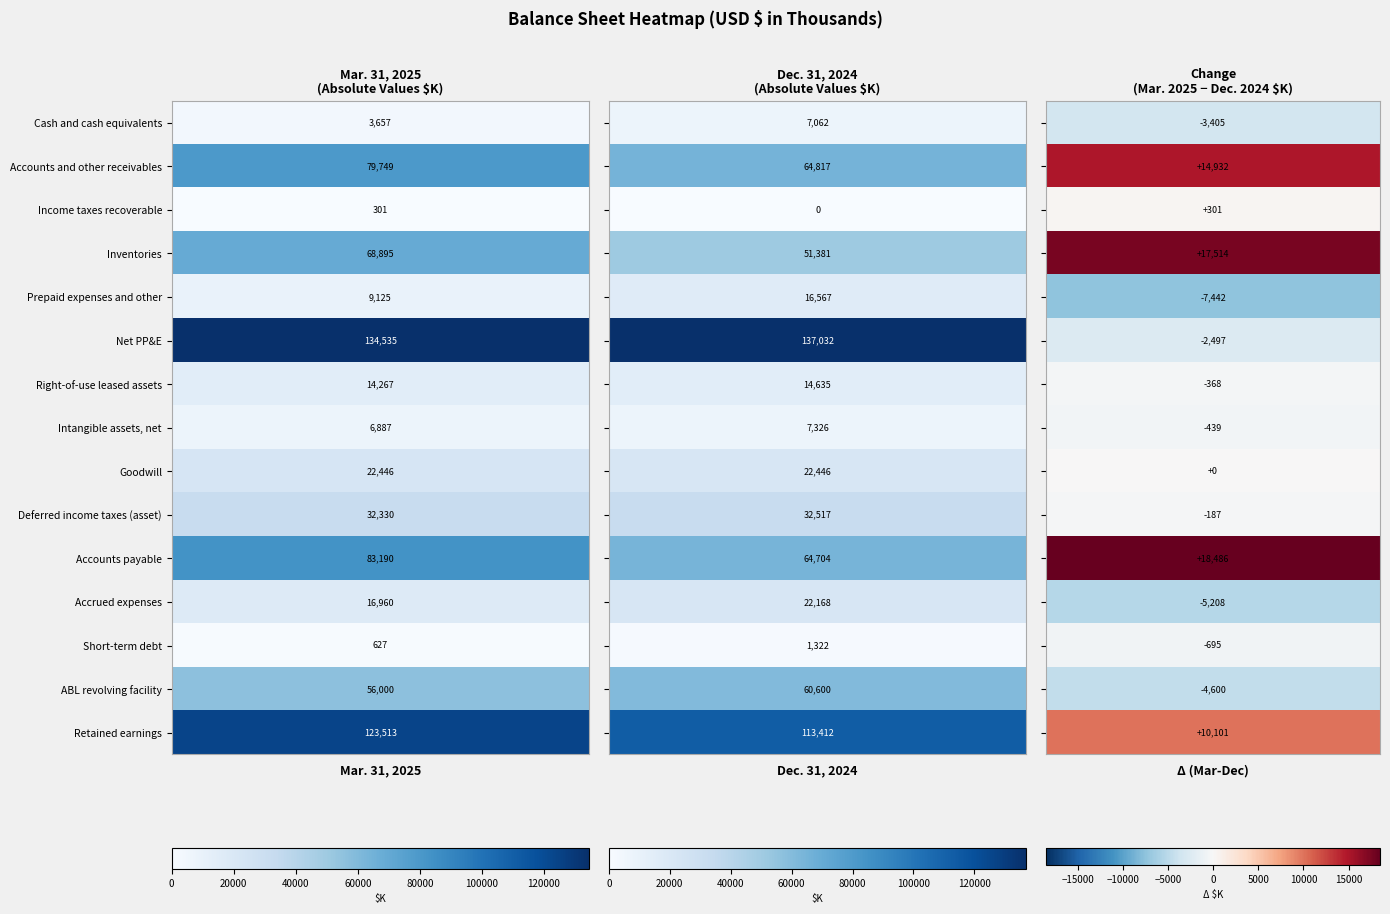

What is the difference between the Deferred income taxes (asset) values at 1 and 0?

187